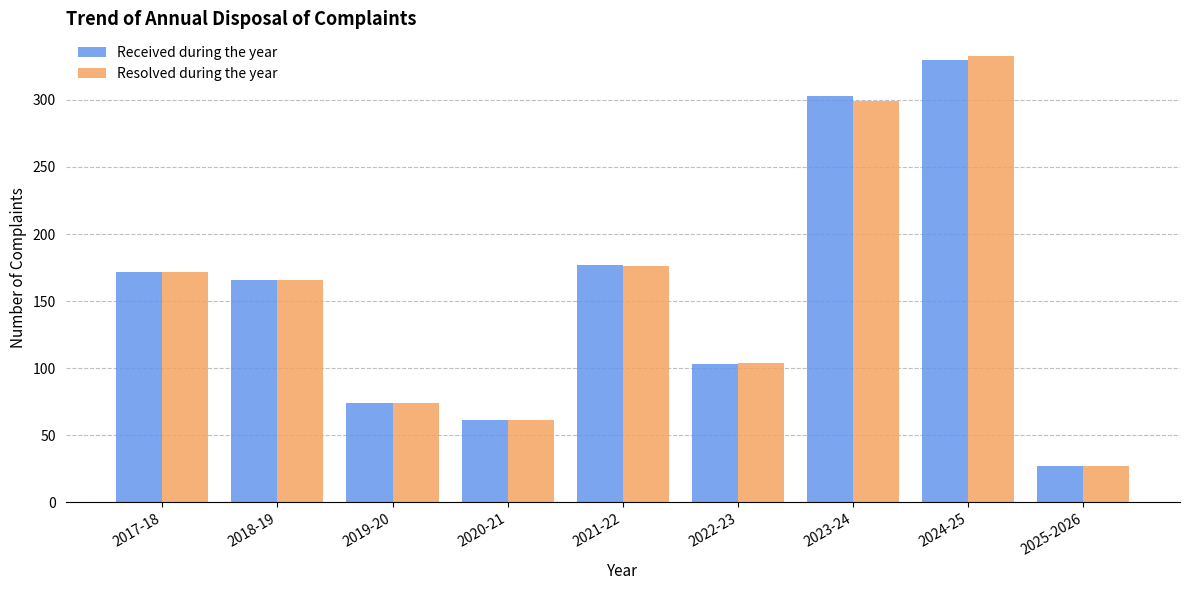

What are all the series names shown in the legend?

Received during the year, Resolved during the year